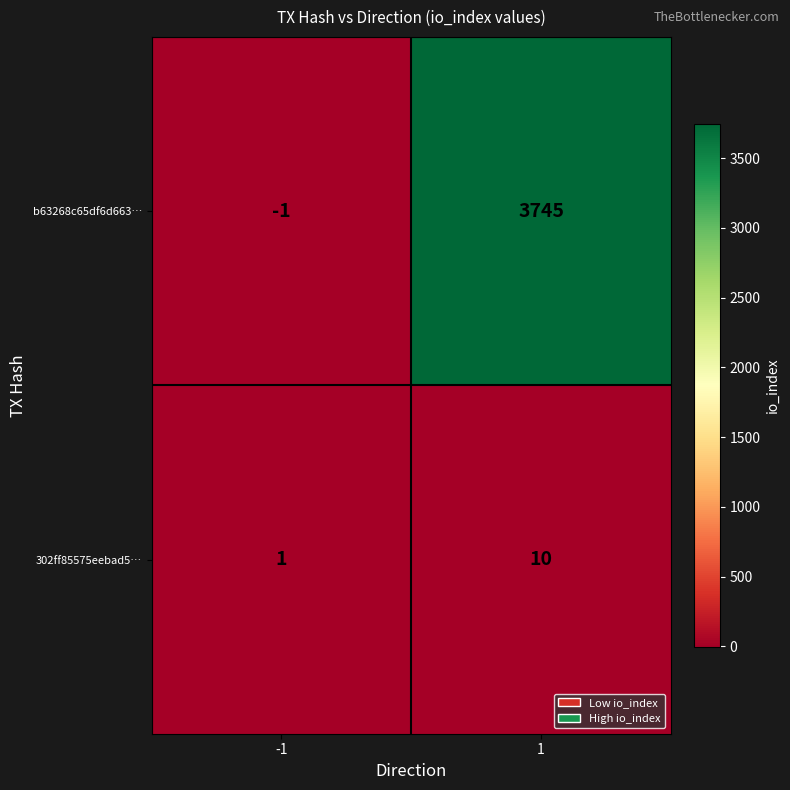

List the series in order of their peak value, highest first.

b63268c65df6d663…, 302ff85575eebad5…